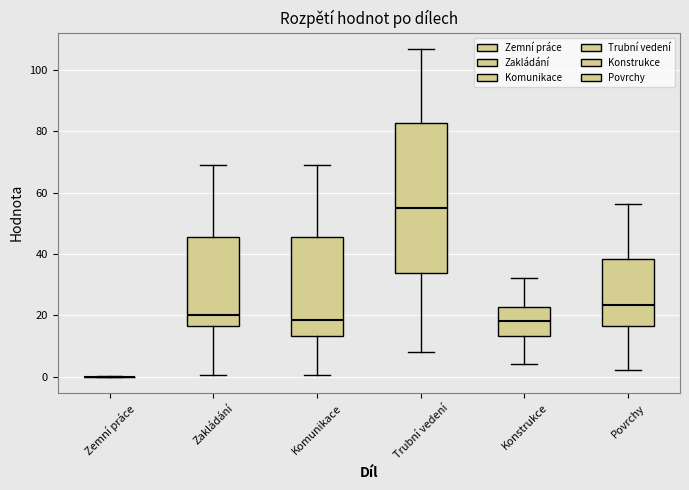

Reading left to right, transcribe this box plot: for each box, give where its median line is, the range the box spans, and where its two whiskers end, as read against the y-axis. The values are not printed on the chart, so give them approximately, as read against the axis.

Zemní práce: box collapsed to a line at 0, whiskers 0 to 0
Zakládání: median 20, box 16 to 46, whiskers 0 to 68
Komunikace: median 18, box 14 to 46, whiskers 0 to 68
Trubní vedení: median 54, box 34 to 82, whiskers 8 to 106
Konstrukce: median 18, box 14 to 22, whiskers 4 to 32
Povrchy: median 24, box 16 to 38, whiskers 2 to 56